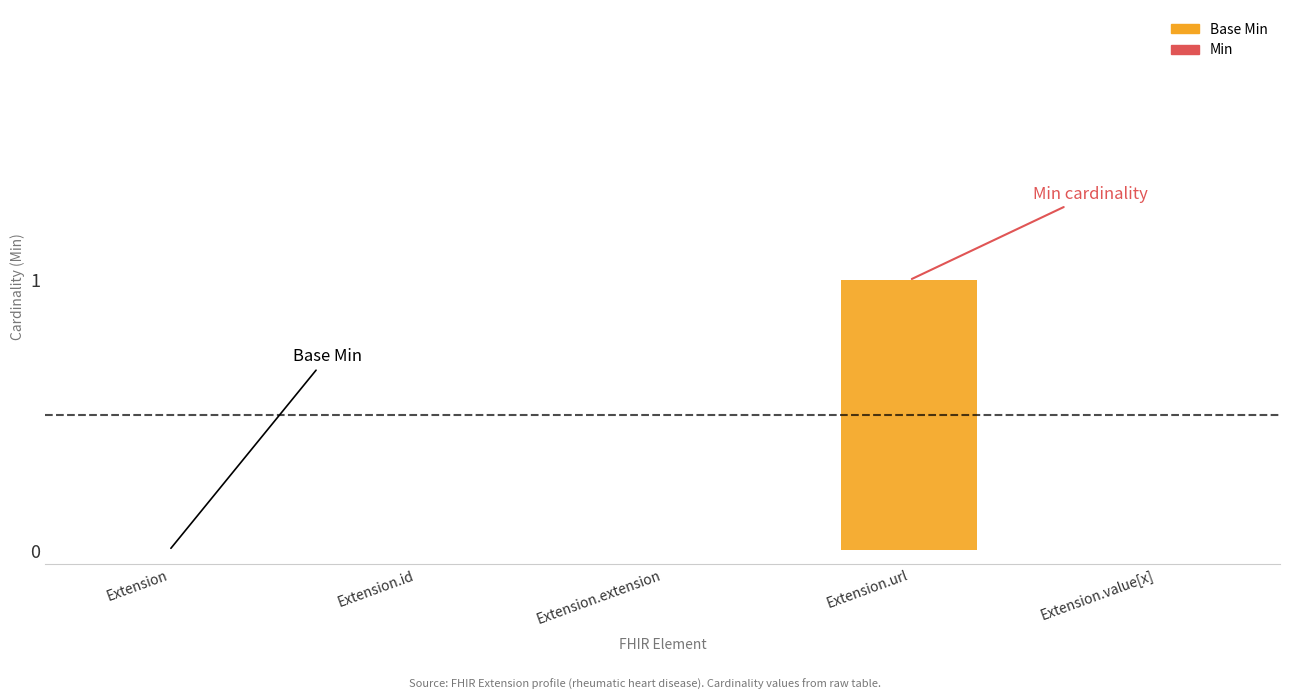

What is the change in value from Extension.extension to Extension.url?

+1